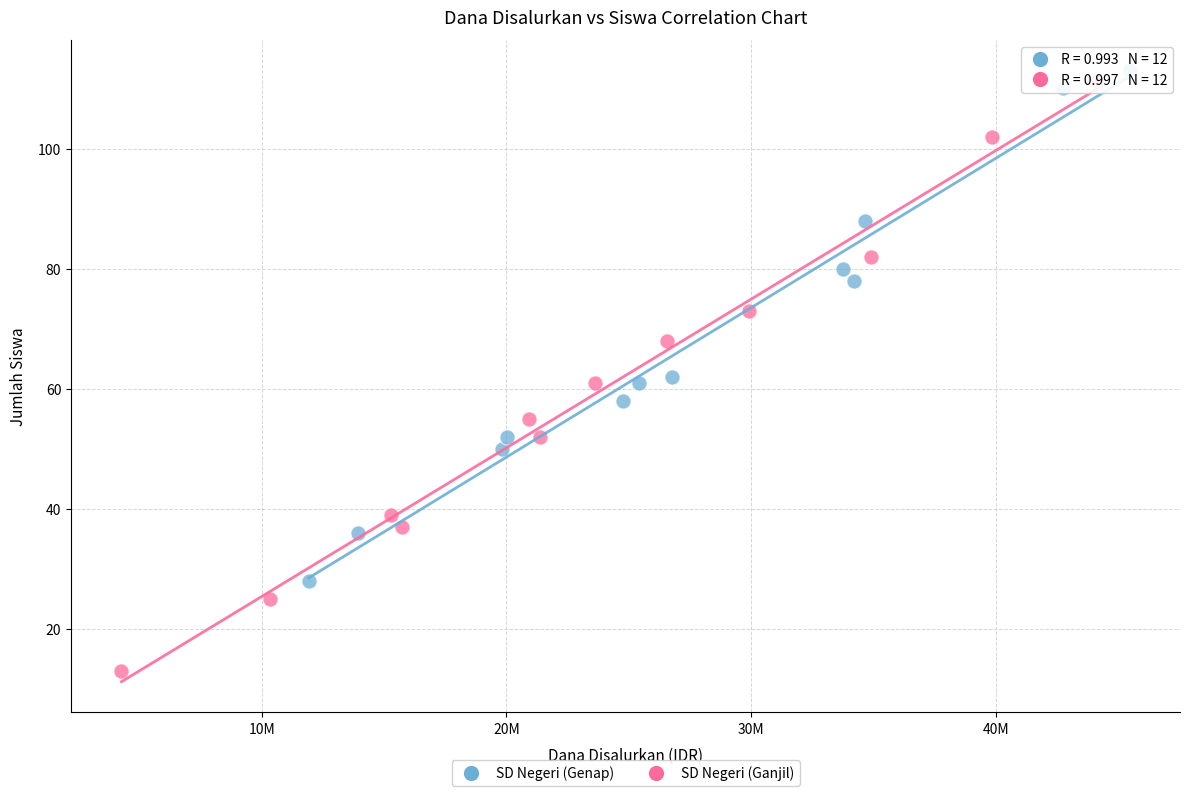

Which series has the largest Y range (max minus min)?

SD Negeri (Ganjil)